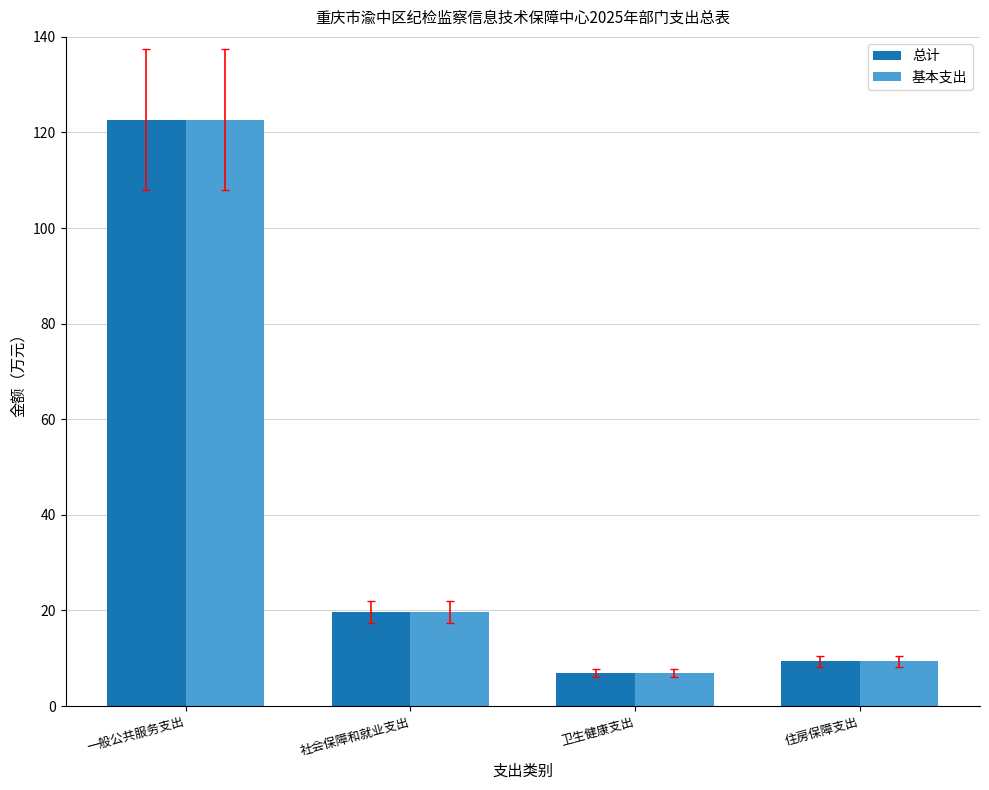

How many groups of bars are there?

4